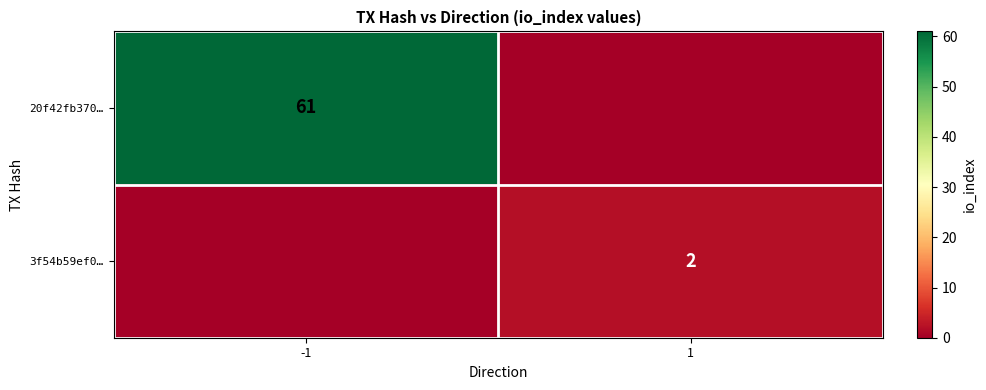

Is it true that 20f42fb370… equals 83 at -1?

False